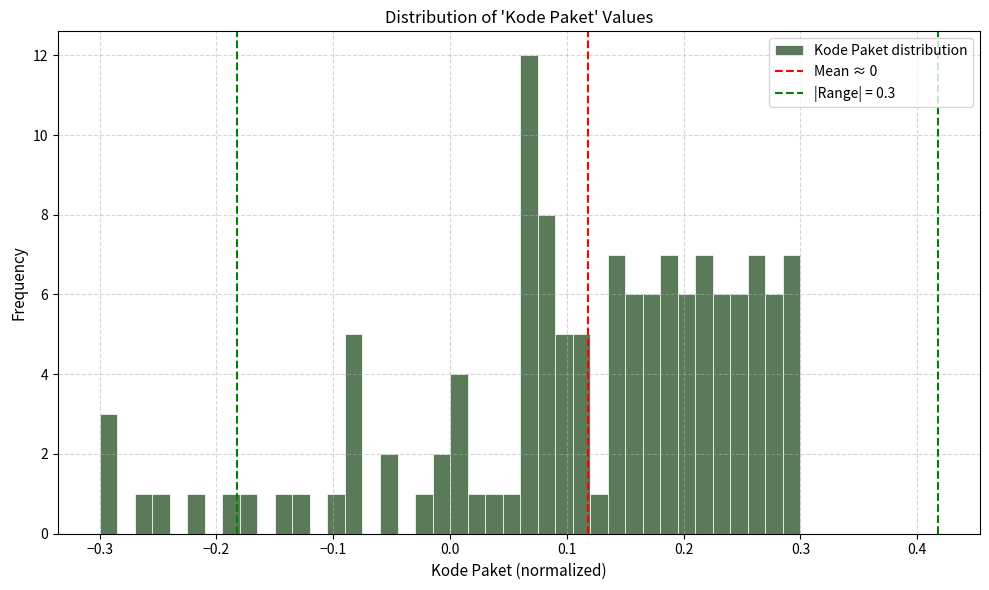

Read against the x-axis, roughly where is the centre of the tallest bar?

0.07